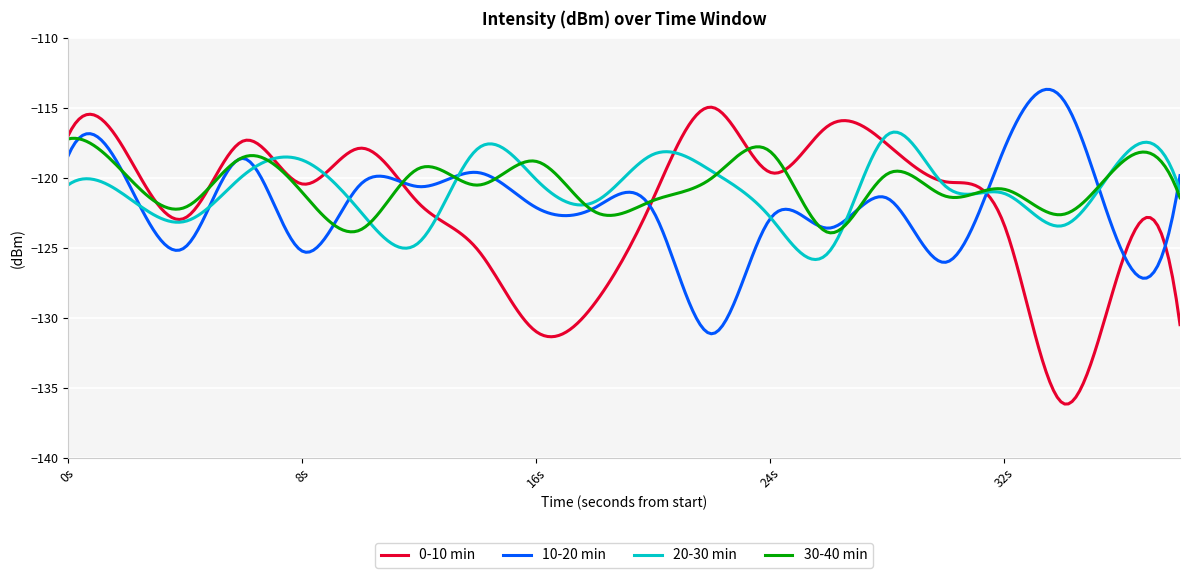

What is the highest value of the 20-30 min series?

-116.7